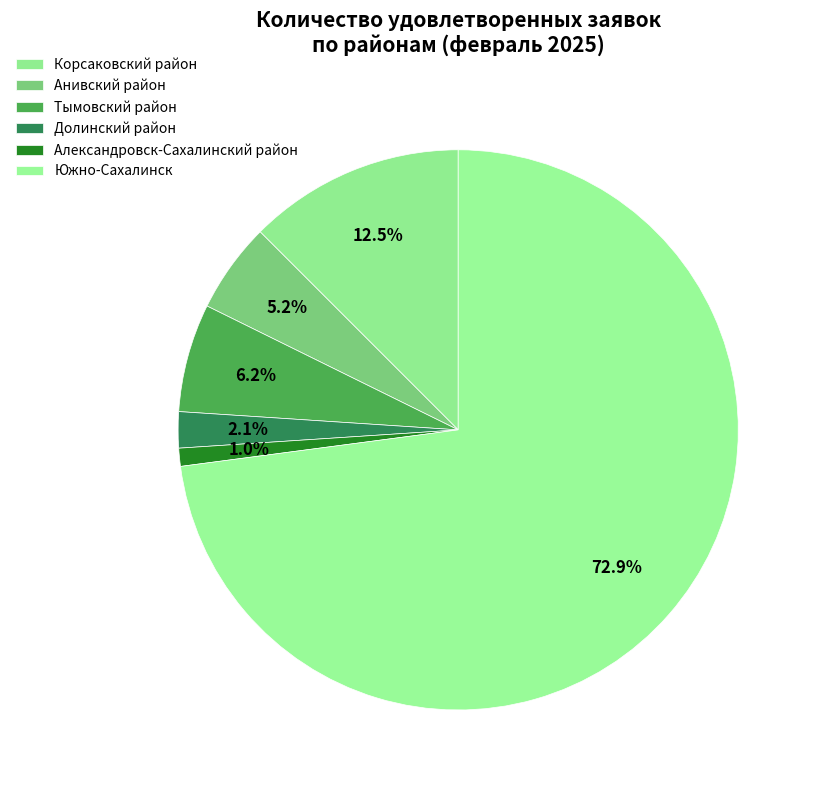

To the nearest percent, what portion does Южно-Сахалинск represent?

73%